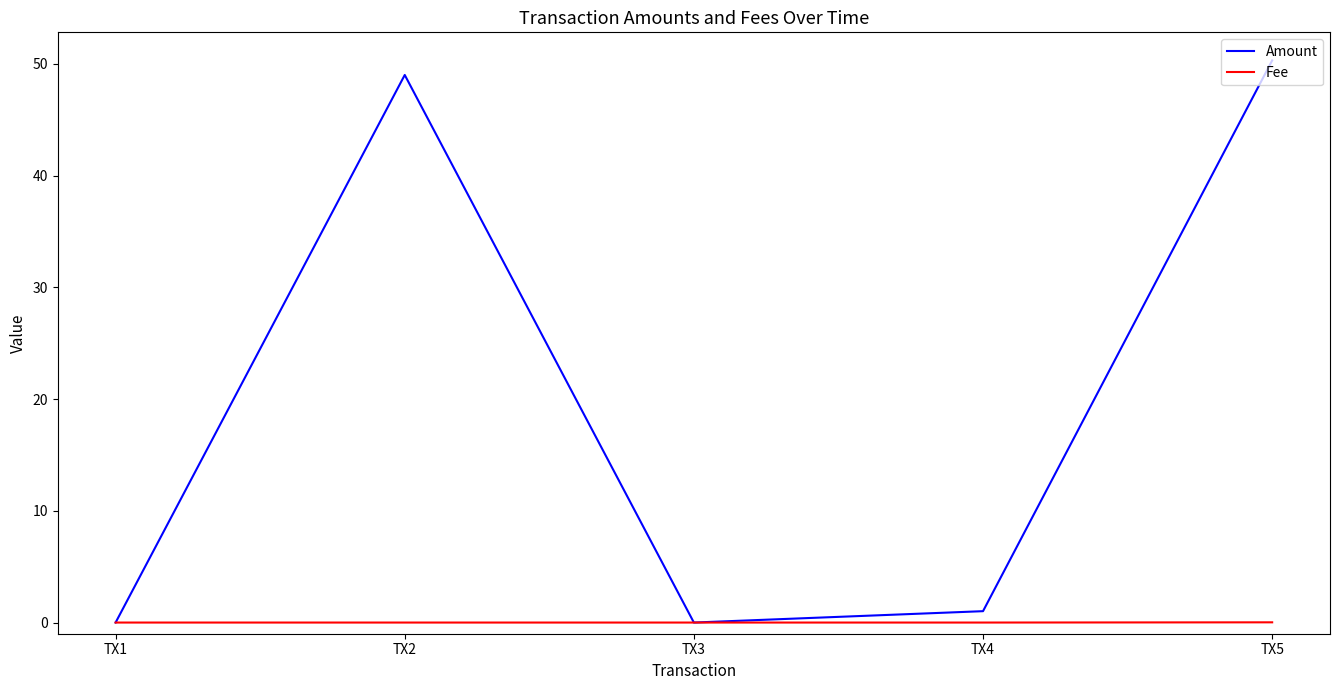

The value of Fee at TX5 is 0.0. True or false?

True